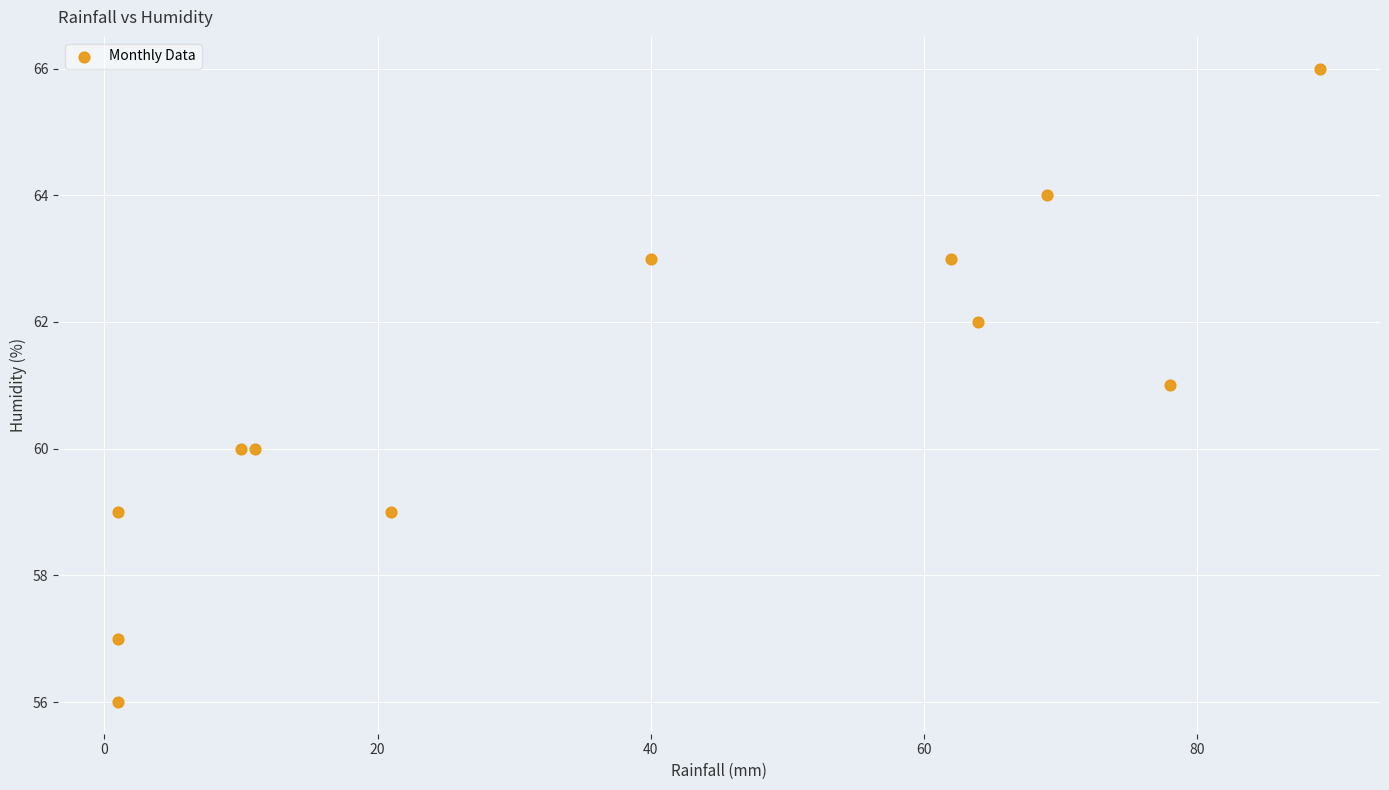

What is the range of Y values (max minus min)?

10